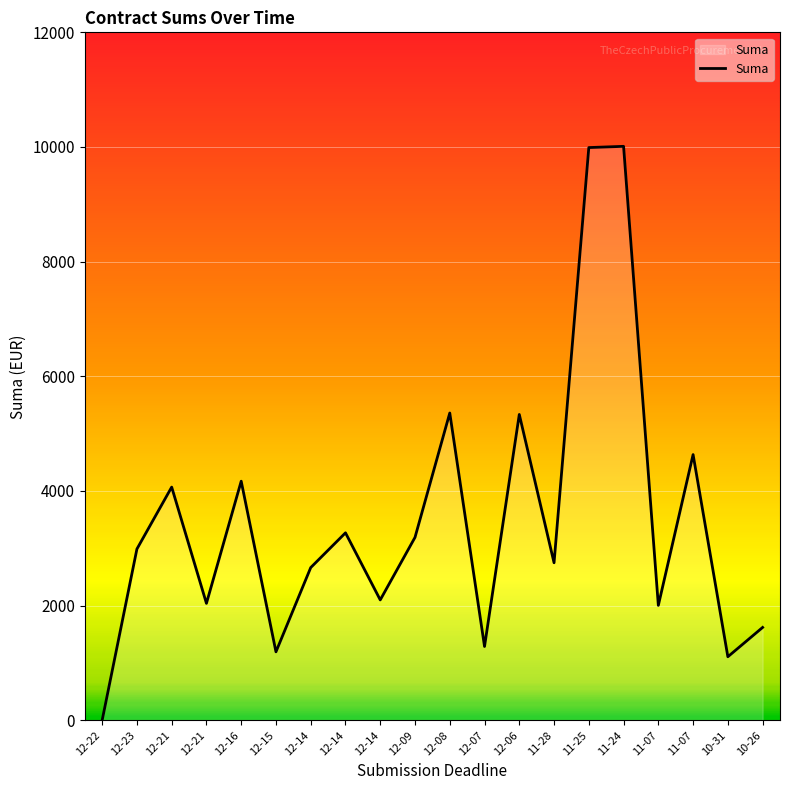

How many lines are shown in the chart?

1